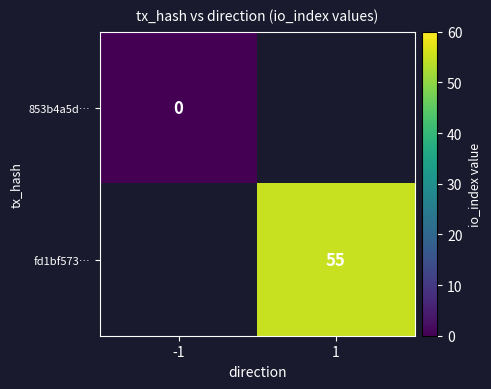

True or false: fd1bf573… has a value of 55 at 1.

True